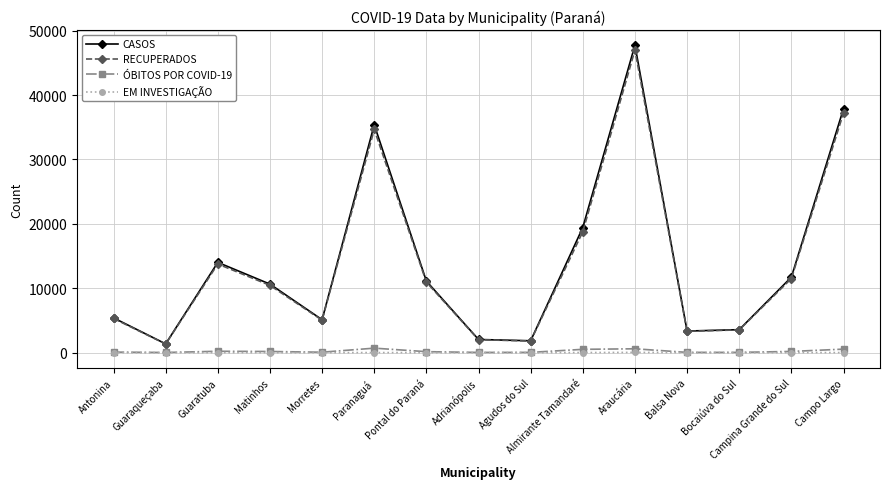

At which category is the sum across all series the highest?

Araucária